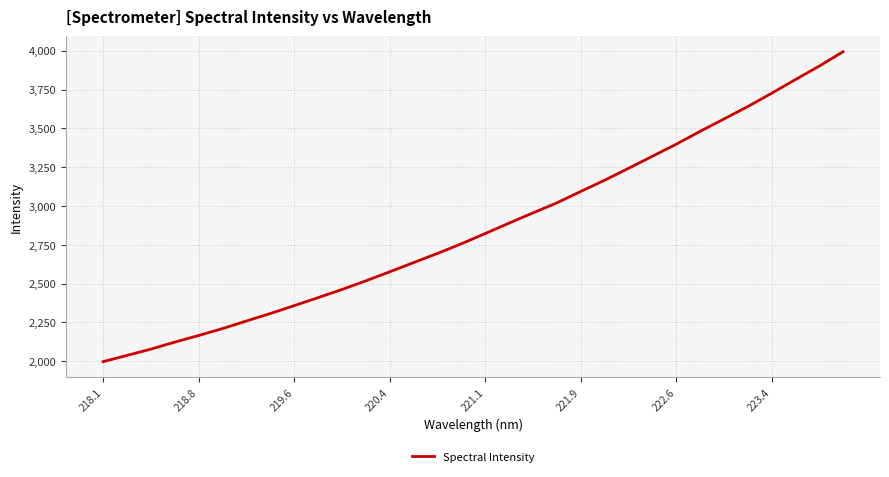

What is the maximum value shown in the chart?

3993.7